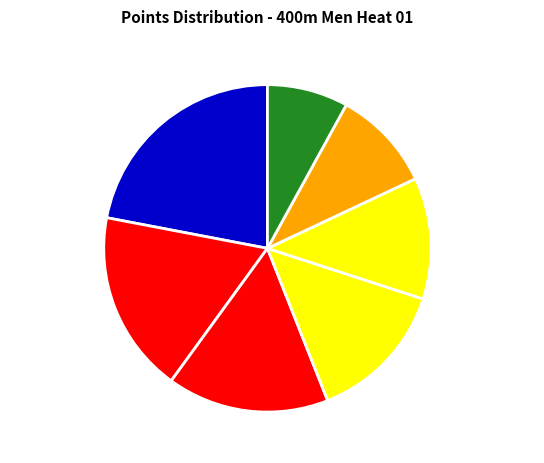

Count the number of slices in the pie.

7